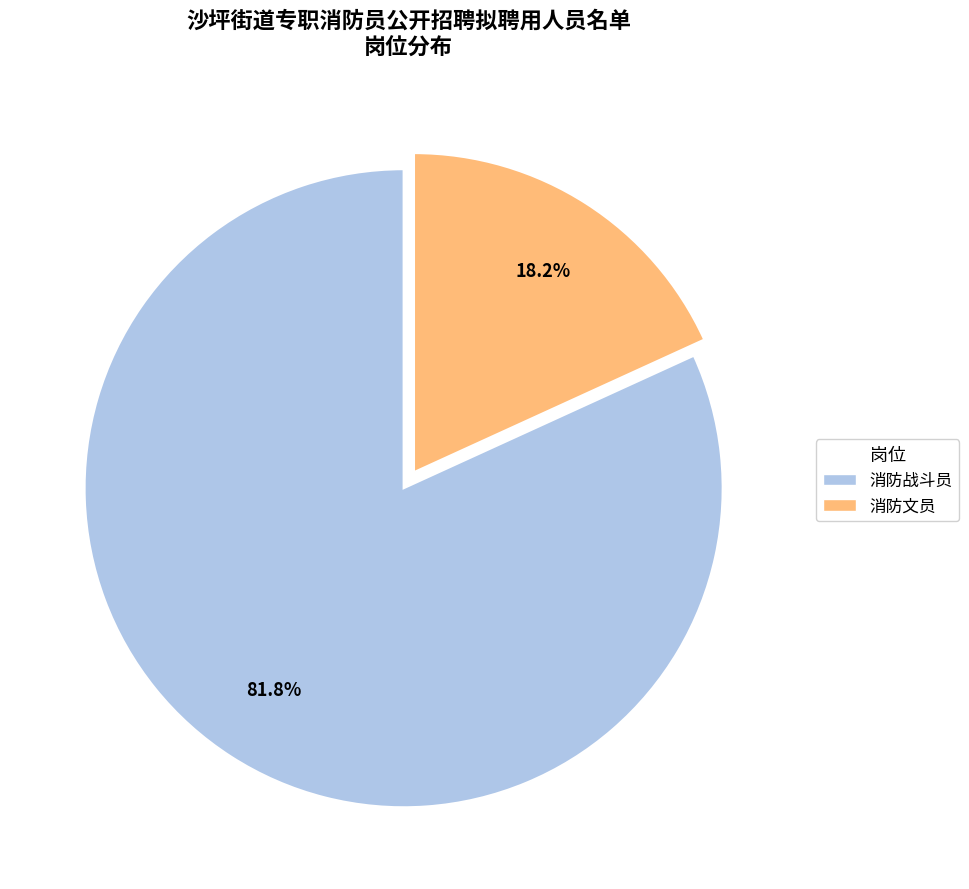

The 消防文员 slice represents 8% of the pie. True or false?

False